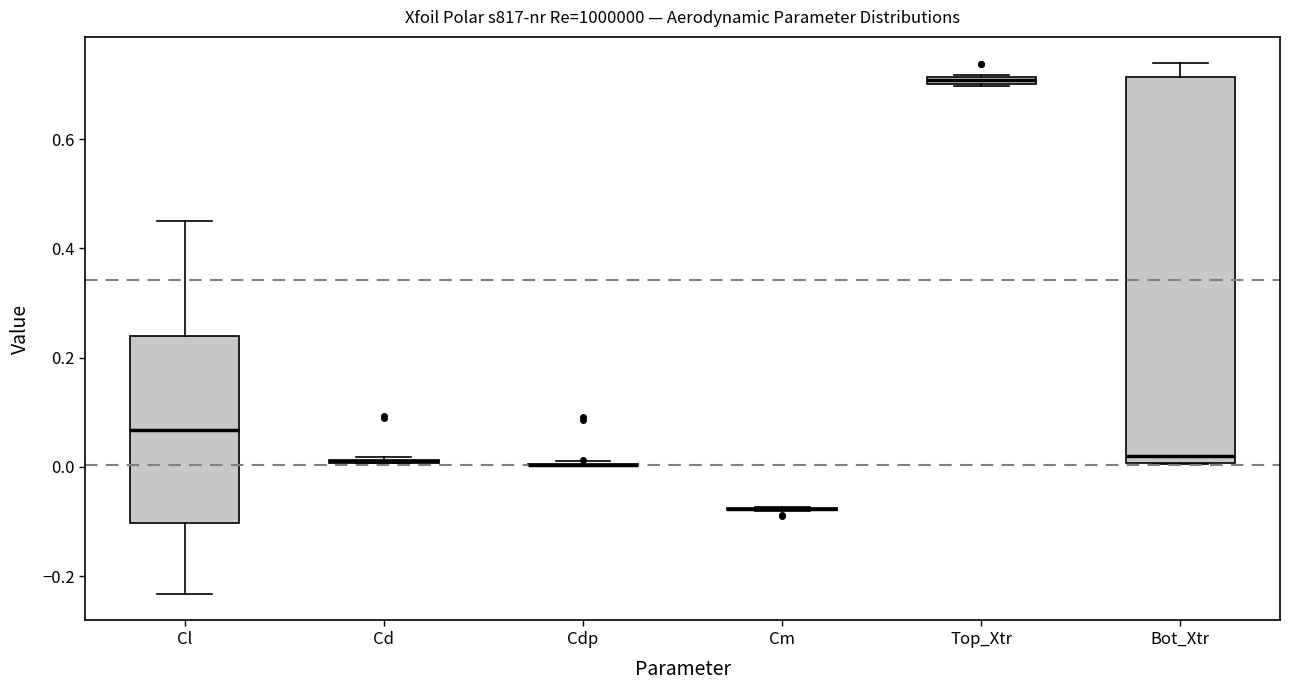

Comparing the boxes themselves (not the whiskers), which one is the tallest?

Bot_Xtr